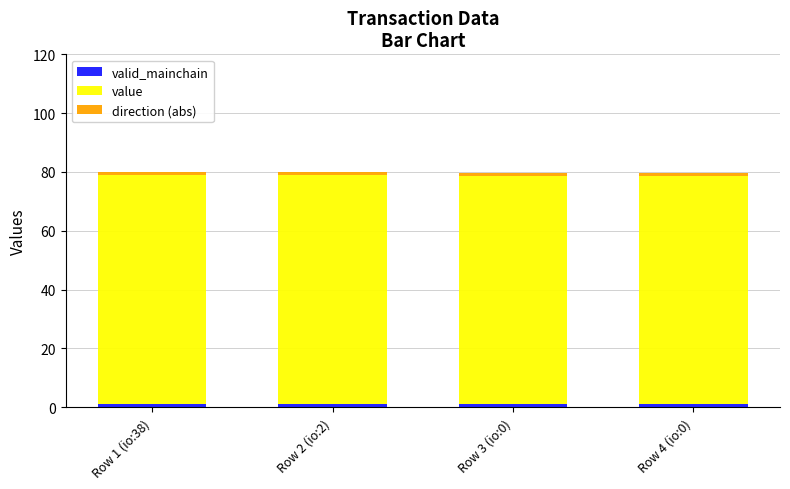

How many bars are there in total?

4